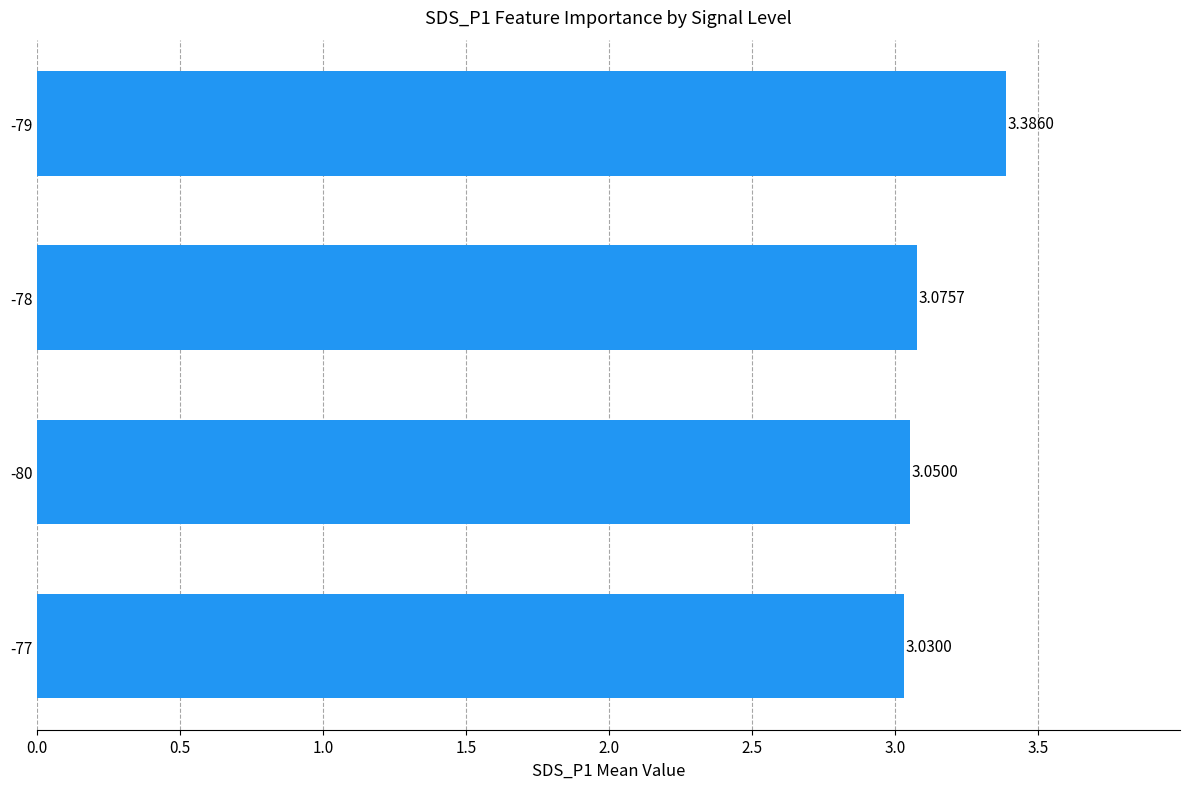

What is the ratio of the value at -78 to the value at -77?

1.0